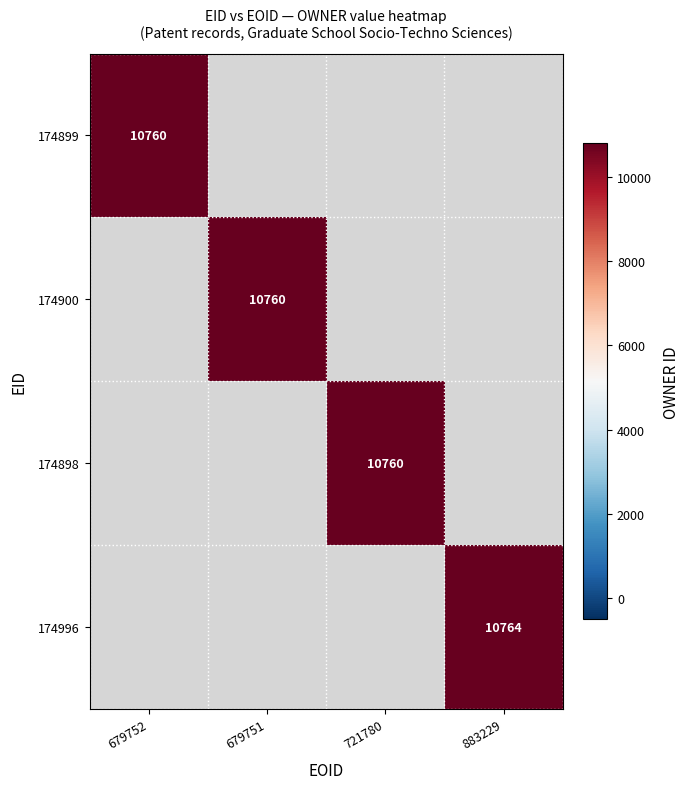

The value of 174898 at 721780 is 2701. True or false?

False